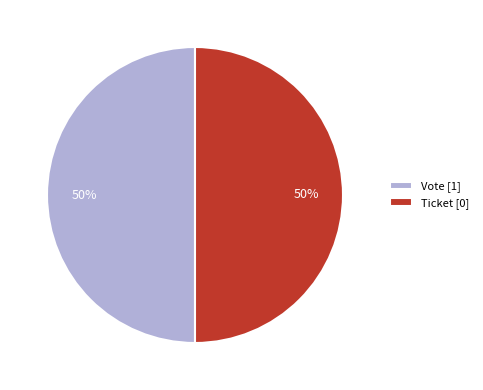

Is it true that Ticket [0] is 50% of the pie?

True